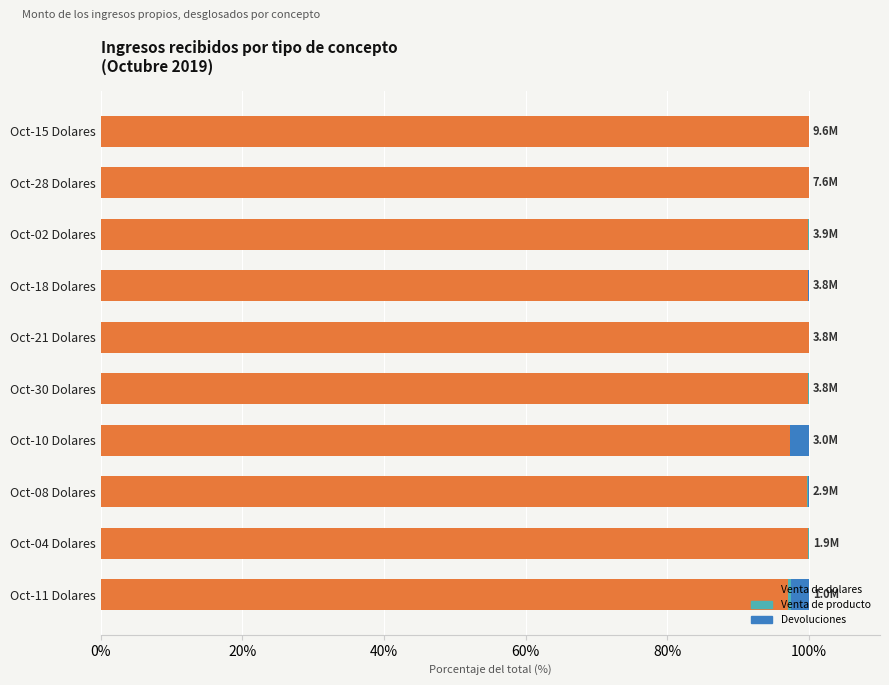

Is it true that Venta de dolares equals 99.9 at Oct-04 Dolares?

True